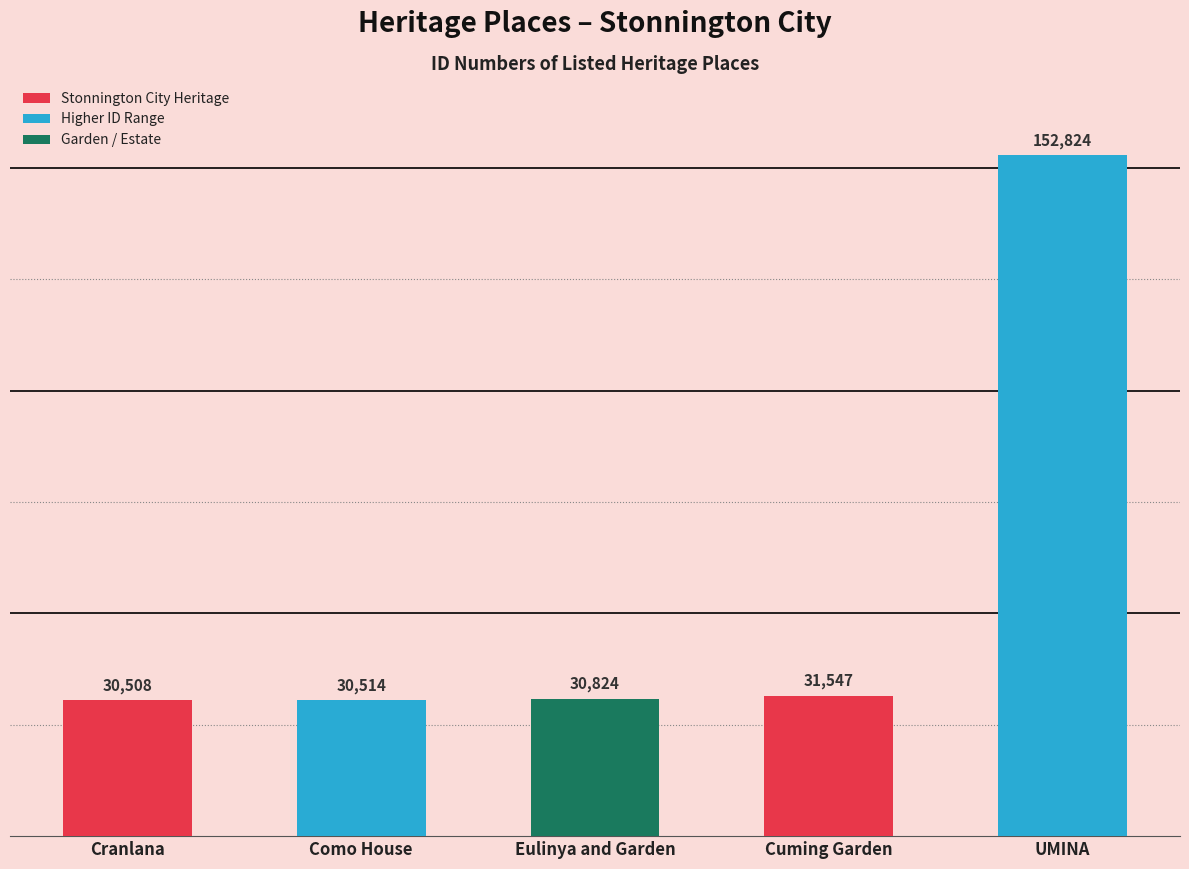

Where is the data nearest to the value 91666?

Cuming Garden